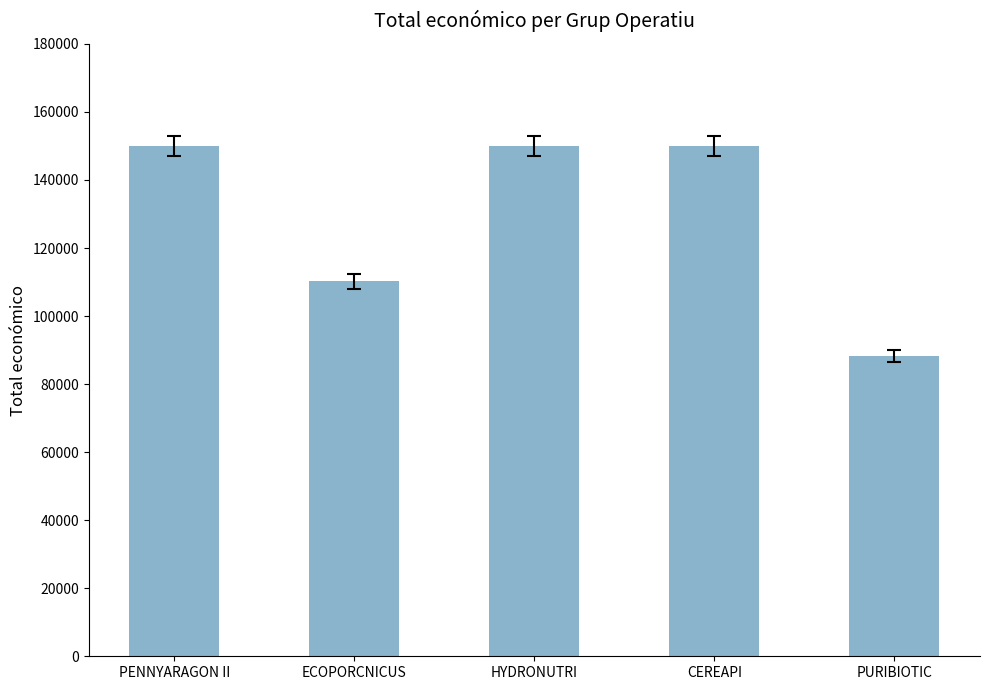

What is the average value?

129666